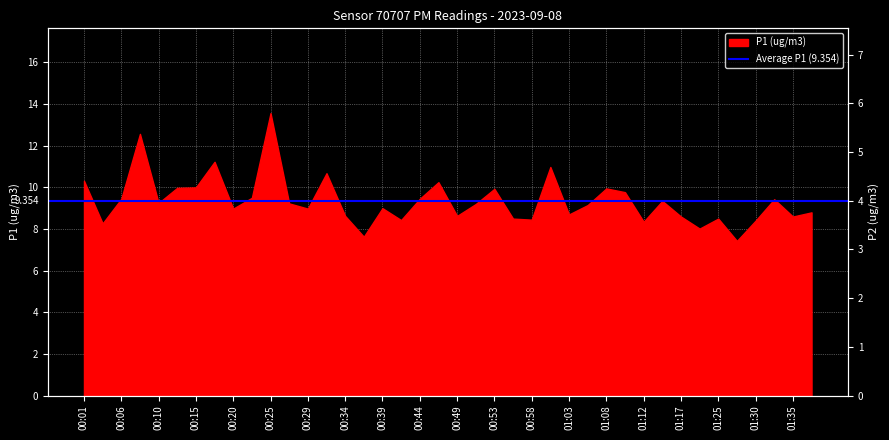

Which category has the highest value in the Average P1 (9.354) series?

00:01